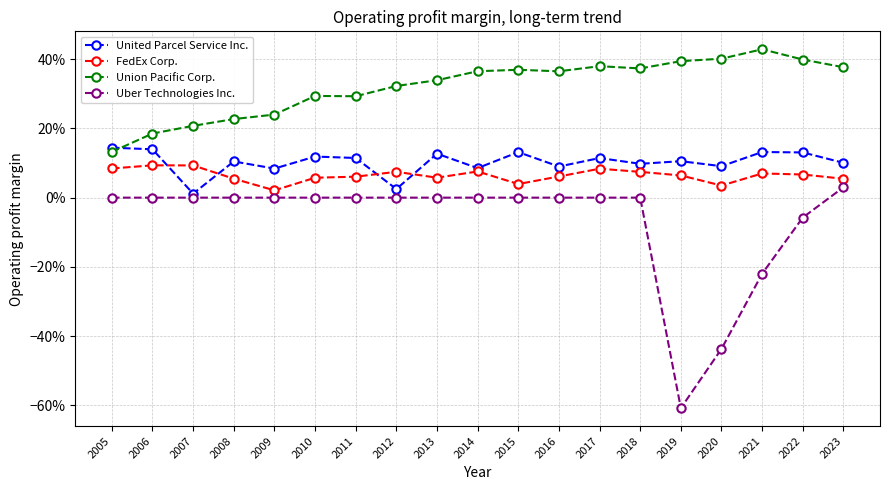

What is the sum of all Union Pacific Corp. values?

6.1